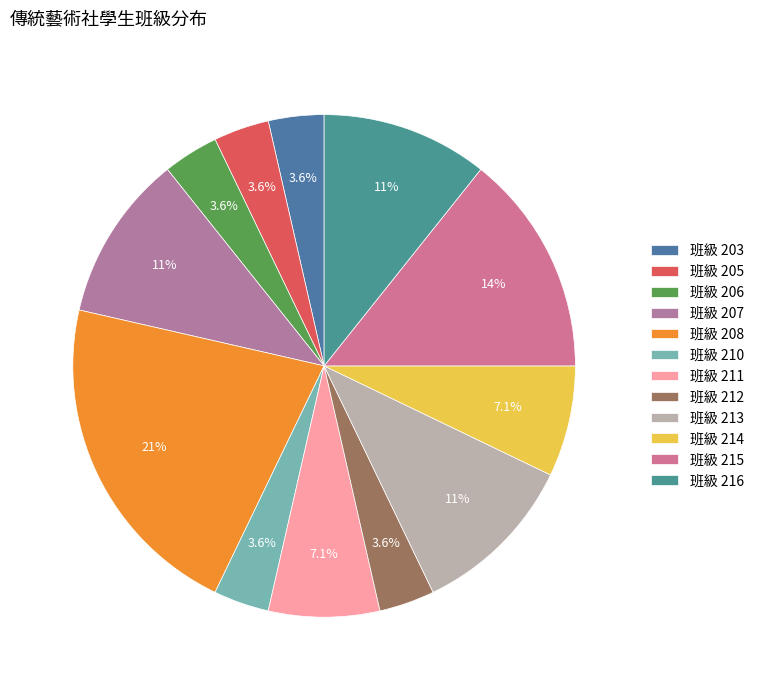

What is the largest slice in the pie chart?

班級 208